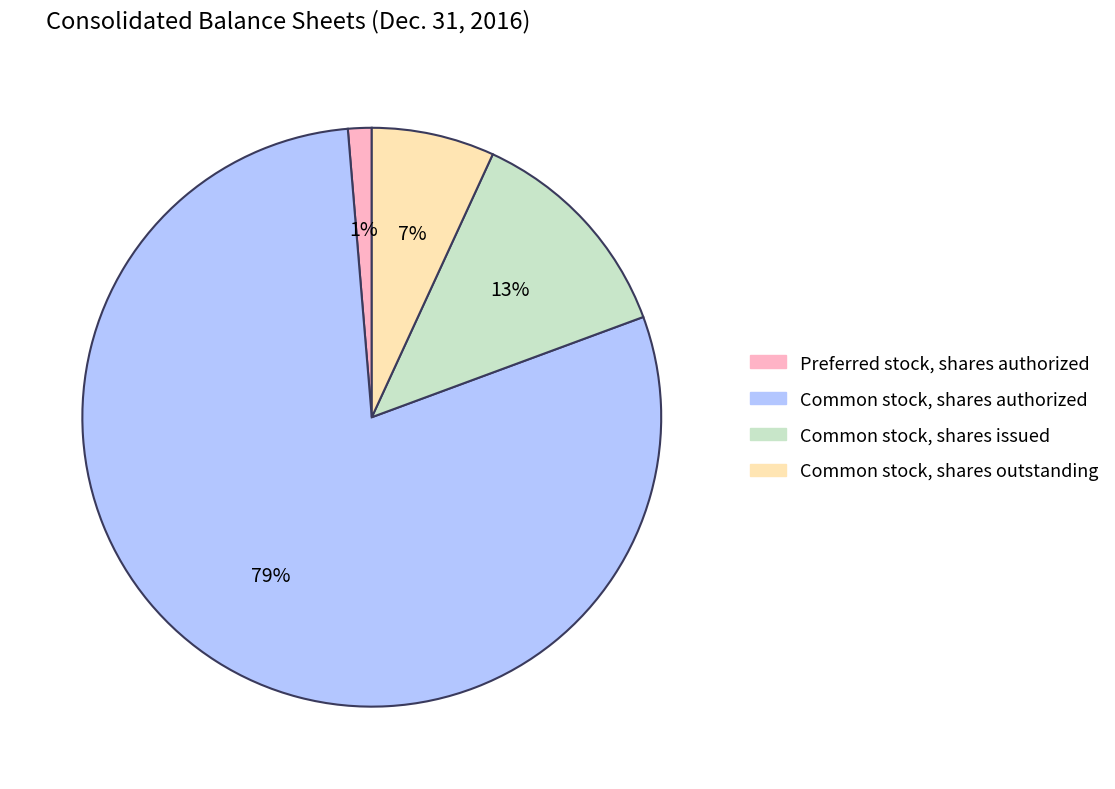

Rank the categories by value from lowest to highest.

Preferred stock, shares authorized, Common stock, shares outstanding, Common stock, shares issued, Common stock, shares authorized